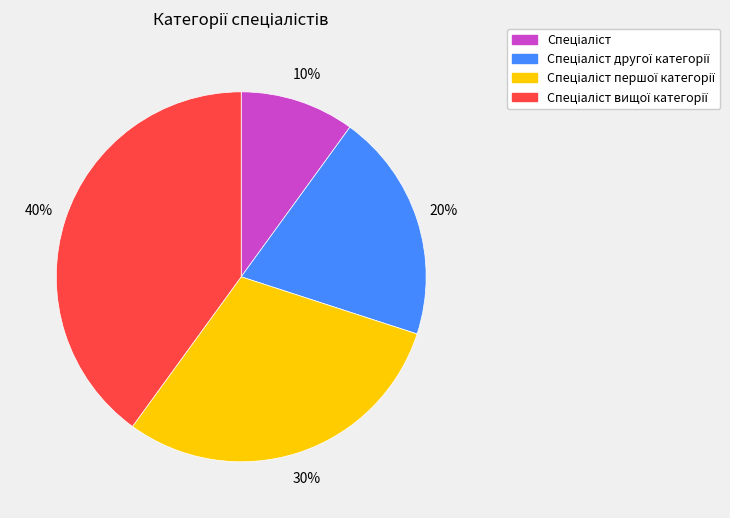

How many slices are in this pie chart?

4